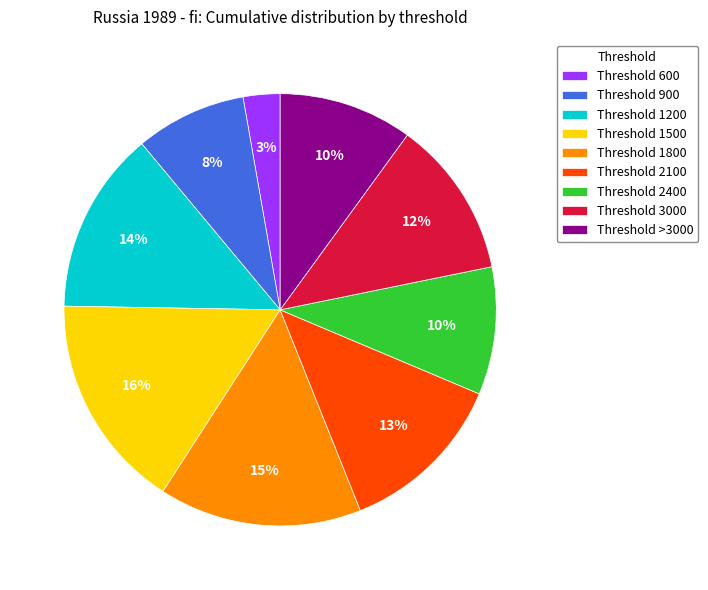

To the nearest percent, what percentage of the pie is Threshold 2100?

13%